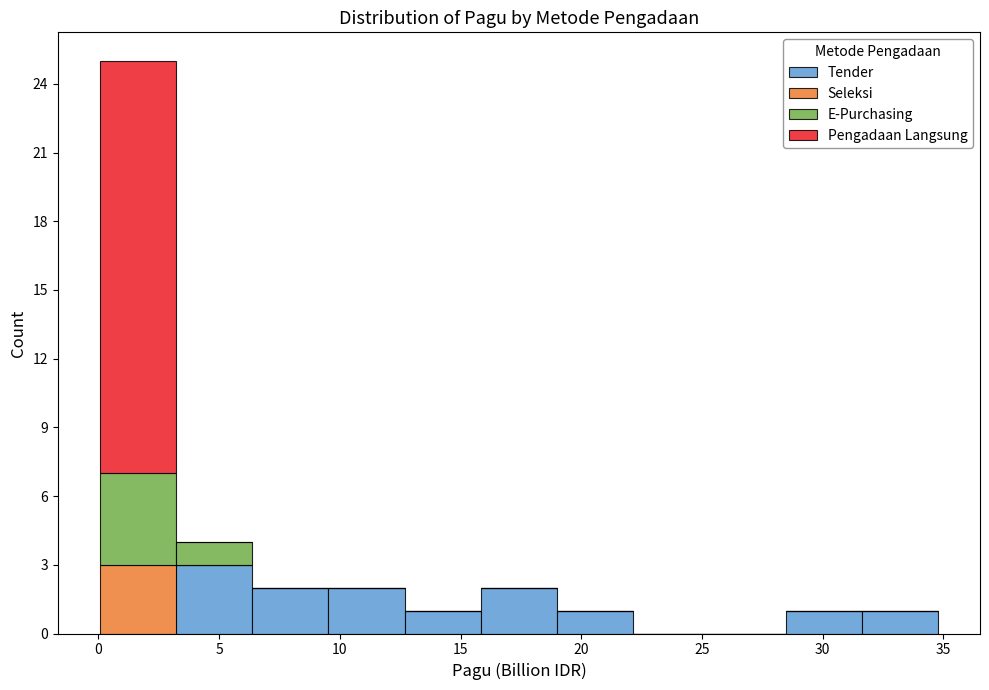

Reading left to right, list every stacked bar in this chart as the range it spans on the x-axis followed by its total height. Neither the bar edges nor the heights are printed on the chart, so give them approximately, as read against the axes.

0.0 to 3.0: 25
3.0 to 6.5: 4
6.5 to 9.5: 2
9.5 to 12.5: 2
12.5 to 16.0: 1
16.0 to 19.0: 2
19.0 to 22.0: 1
22.0 to 25.5: 0
25.5 to 28.5: 0
28.5 to 31.5: 1
31.5 to 35.0: 1